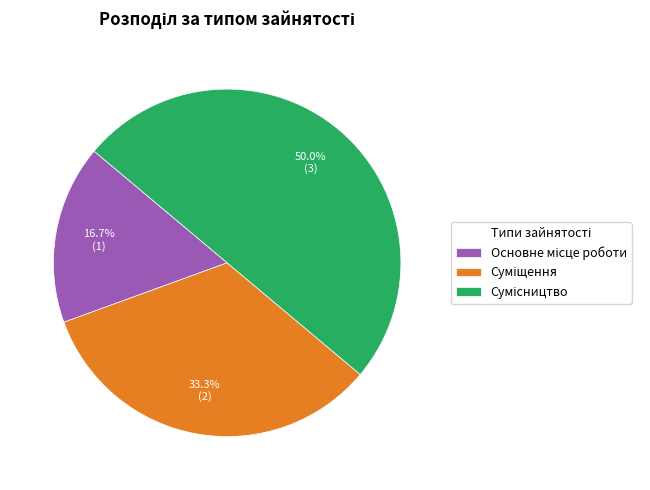

Count the number of slices in the pie.

3